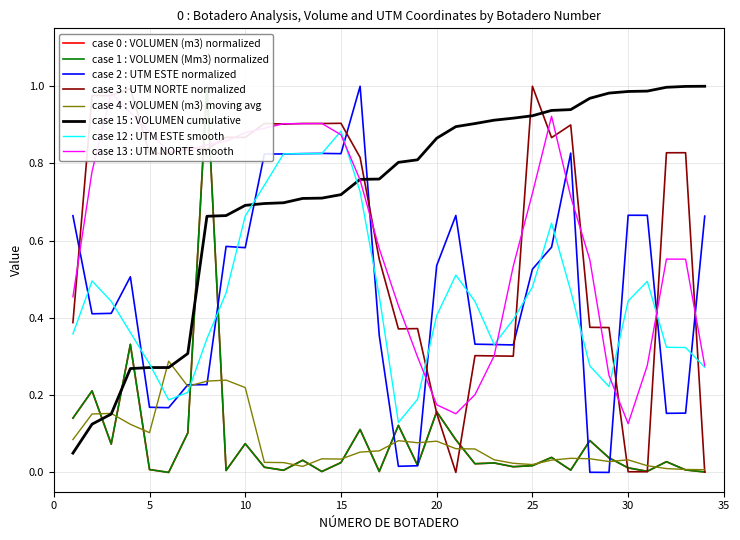

What is the difference between the maximum and minimum values in the UTM NORTE (normalized) series?

1.0